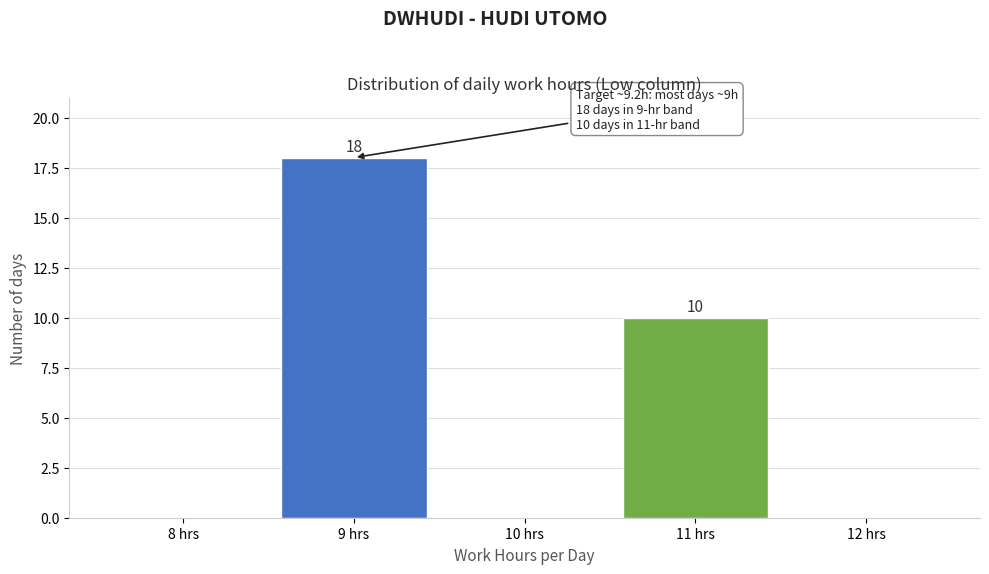

Over which range of the x-axis is the bar tallest?

8.5 to 9.5